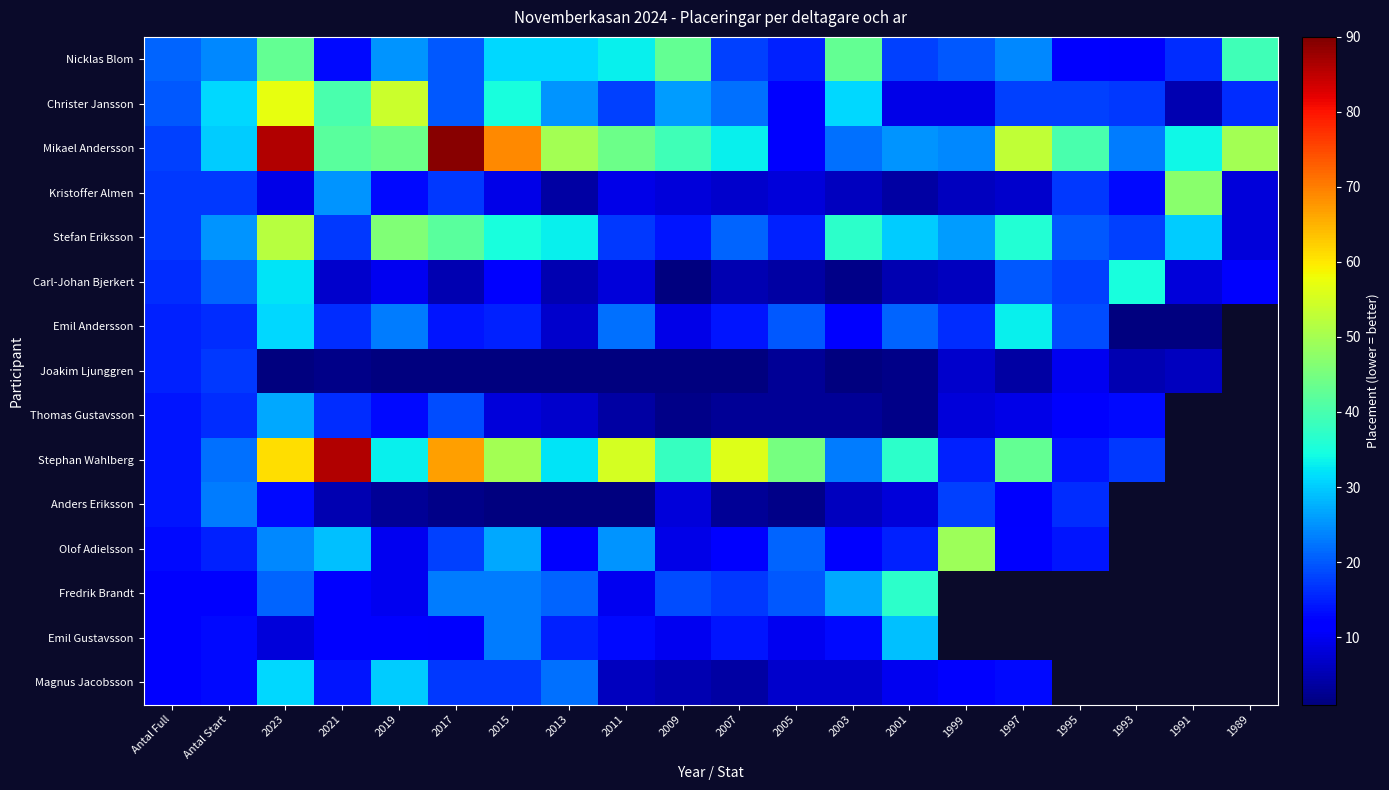

True or false: Stephan Wahlberg has a value of 86.0 at 2021.

True